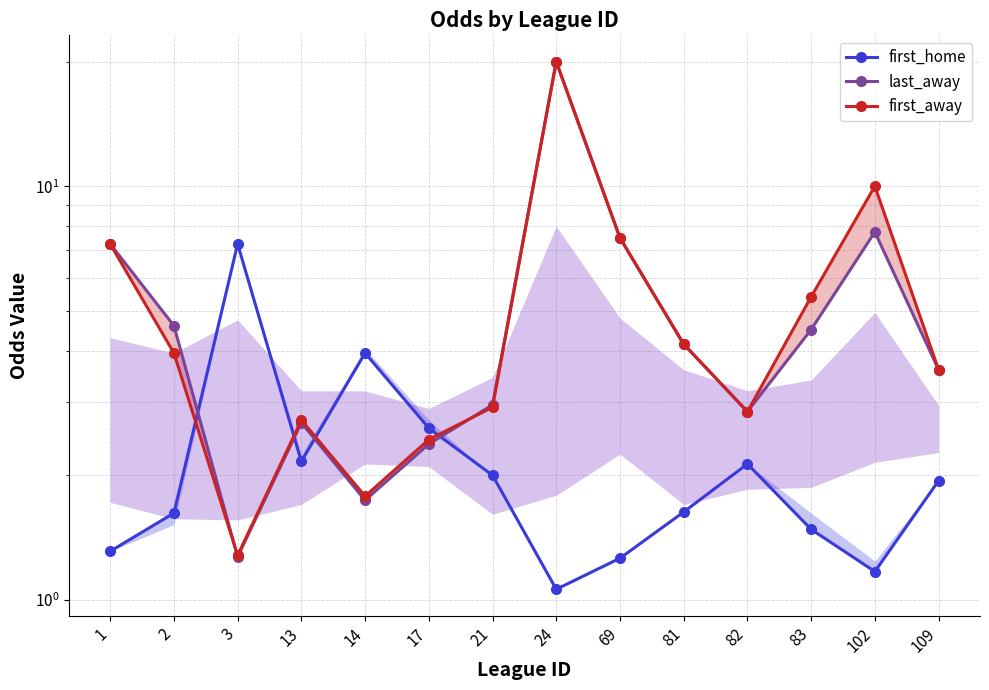

List the labels in order of last_away value, largest first.

24, 102, 69, 1, 2, 83, 81, 109, 21, 82, 13, 17, 14, 3